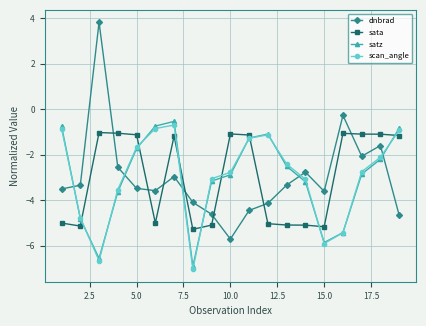

What is the lowest value of the scan_angle series?

-7.0